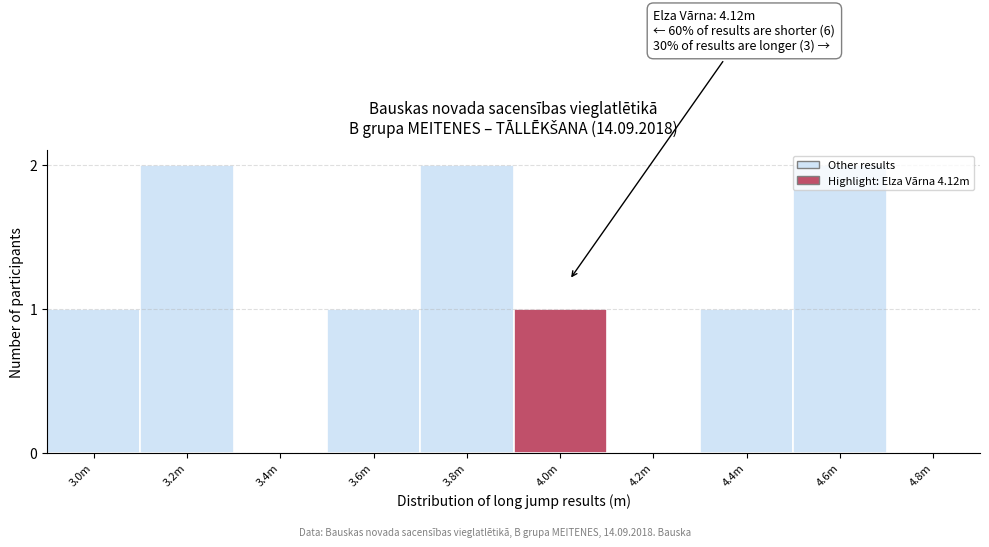

The chart shows a value of 2 at 3.8m. True or false?

True